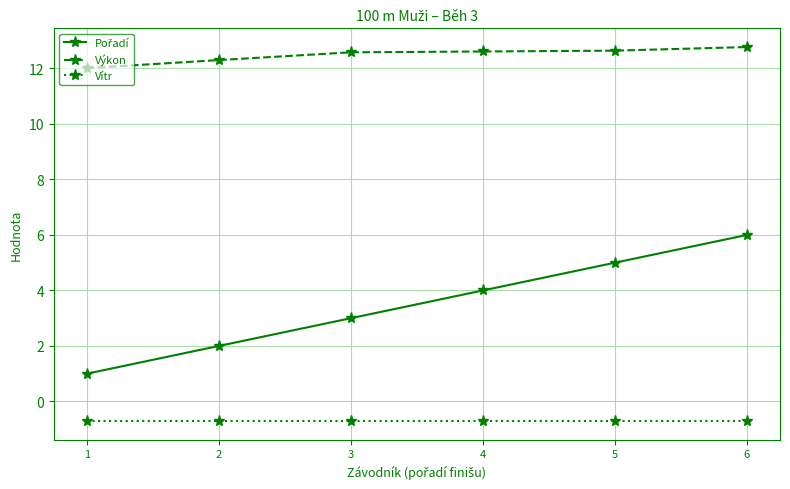

What is the difference between the maximum and minimum values in the Výkon series?

0.8